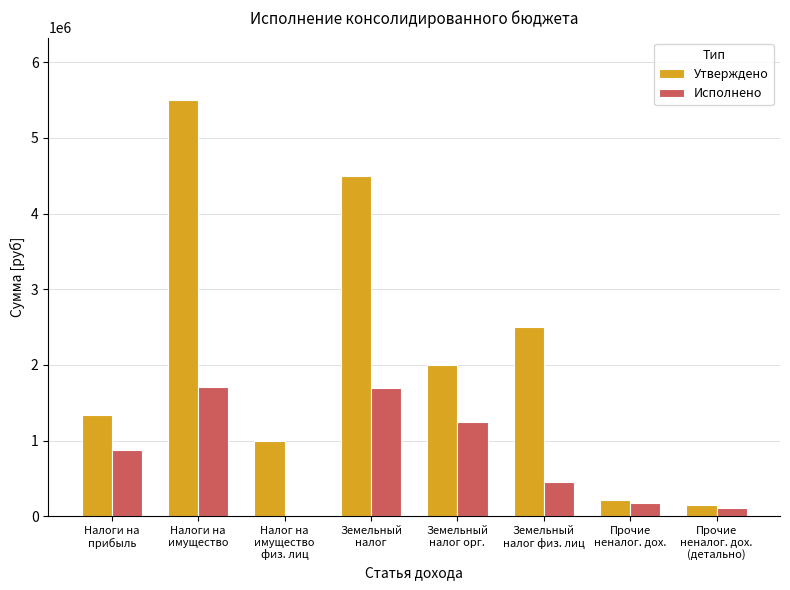

What is the spread (max minus min) of values at Земельный
налог?

2812056.3